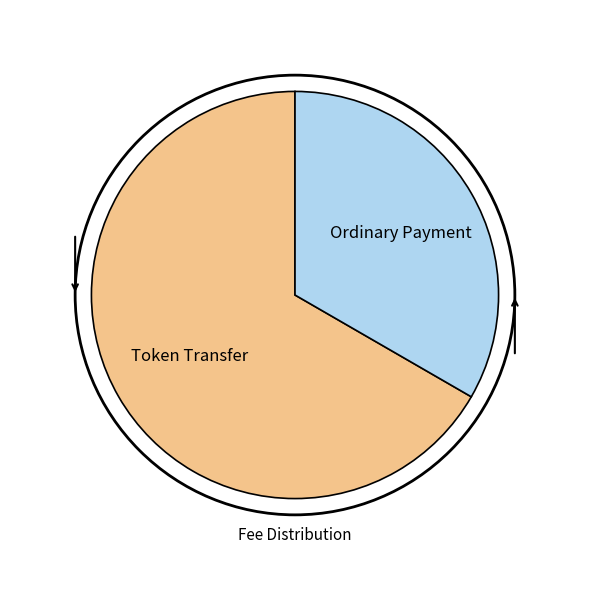

Does Ordinary Payment account for over 50% of the chart?

No